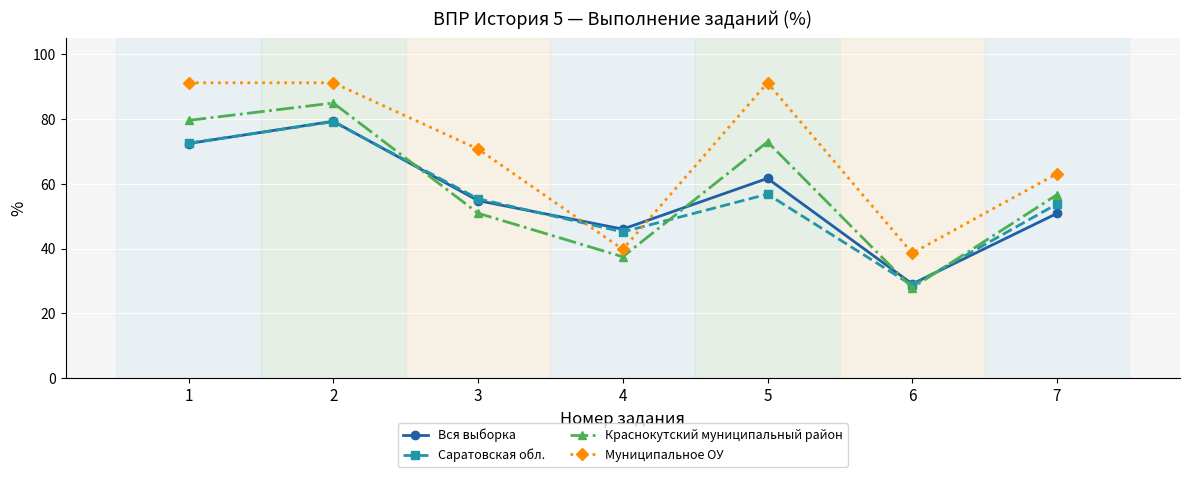

True or false: Вся выборка and Краснокутский муниципальный район intersect in this chart.

True